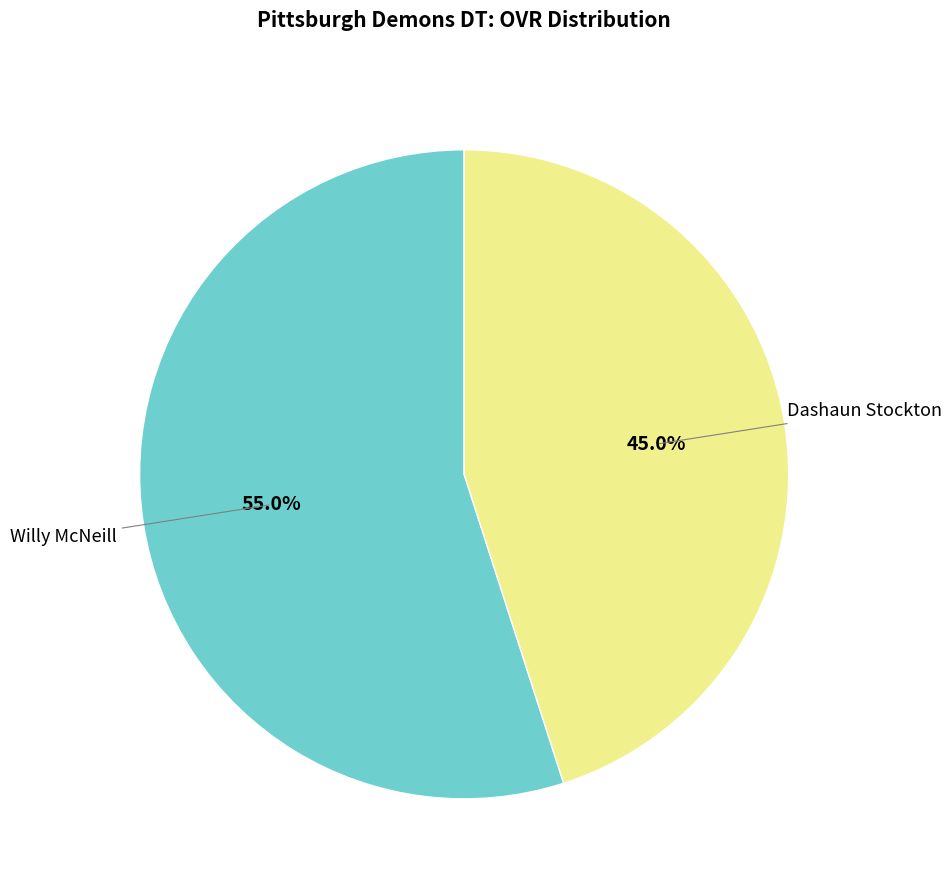

To the nearest percent, what is the difference between the Dashaun Stockton and Willy McNeill slice percentages?

10%